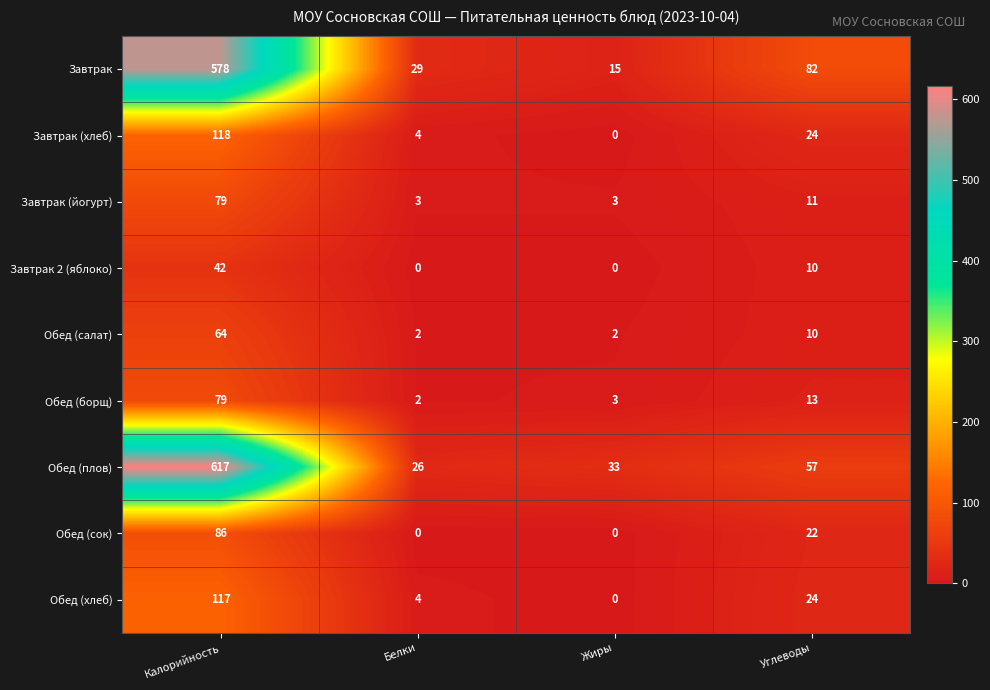

The Обед (хлеб) series shows 24 at Углеводы. True or false?

True